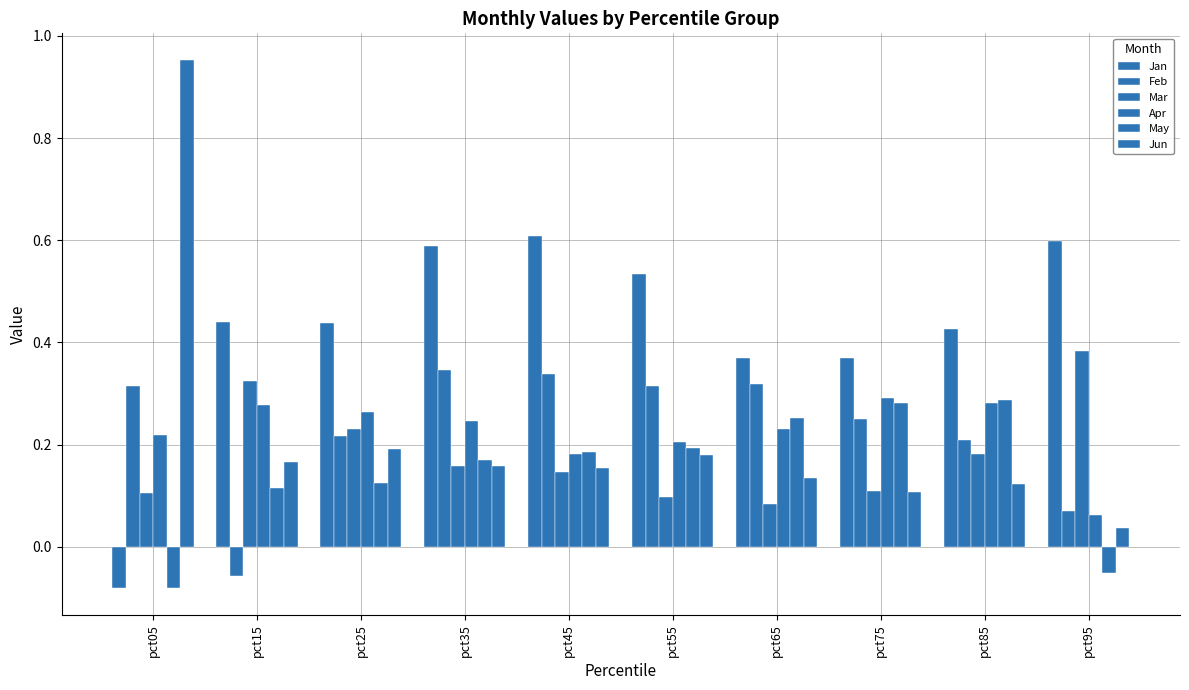

What is the difference between the highest and lowest values at pct55?

0.4